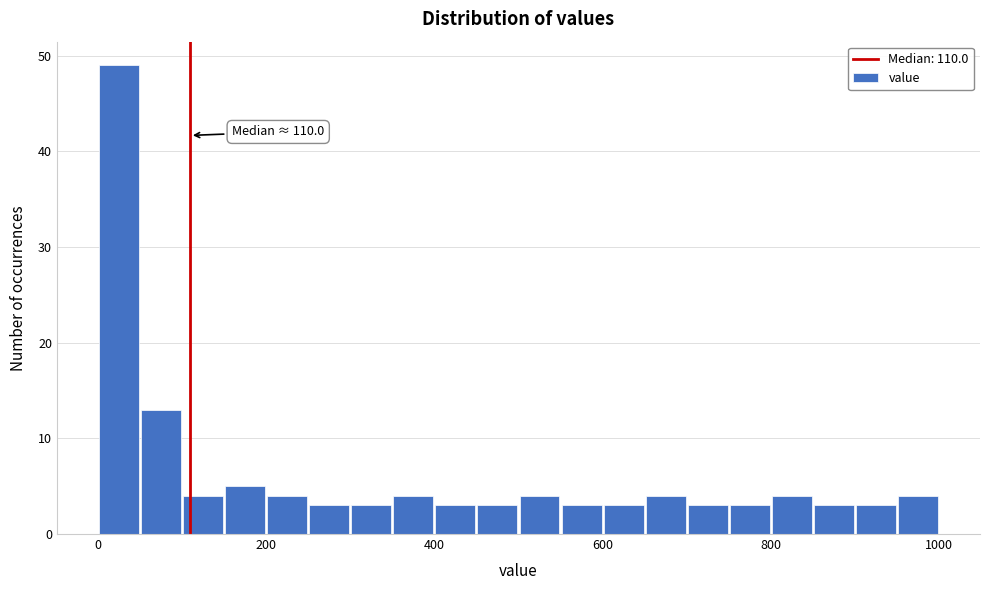

Read against the x-axis, roughly where is the centre of the tallest bar?

20